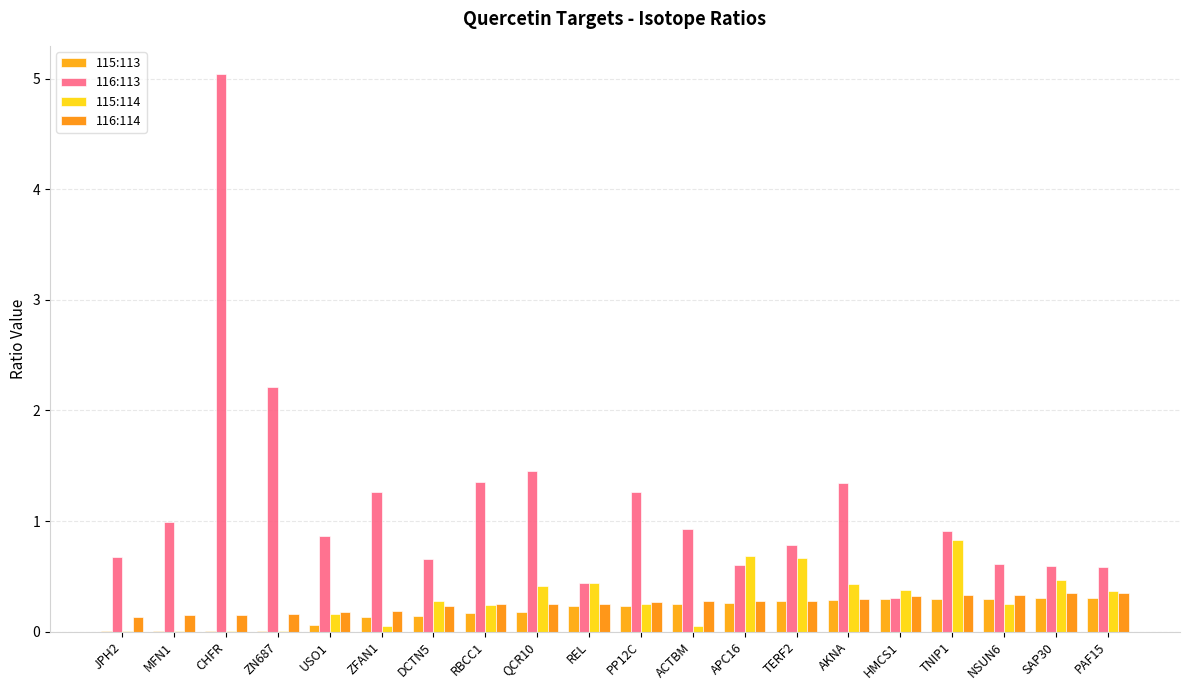

How many series are shown in this chart?

4